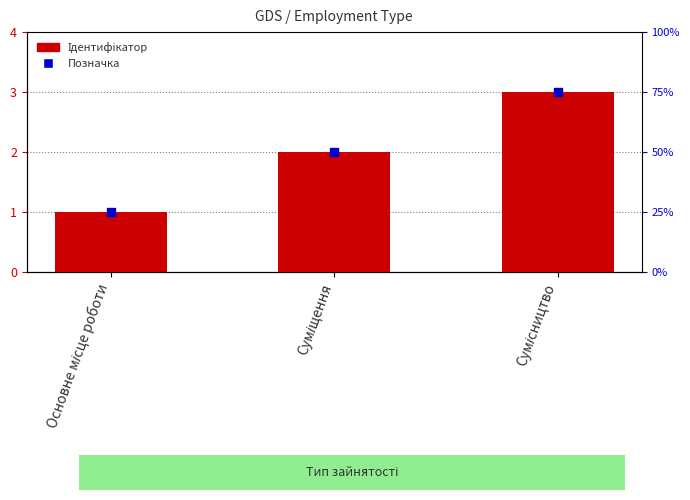

Which series contains the highest Y value?

Ідентифікатор